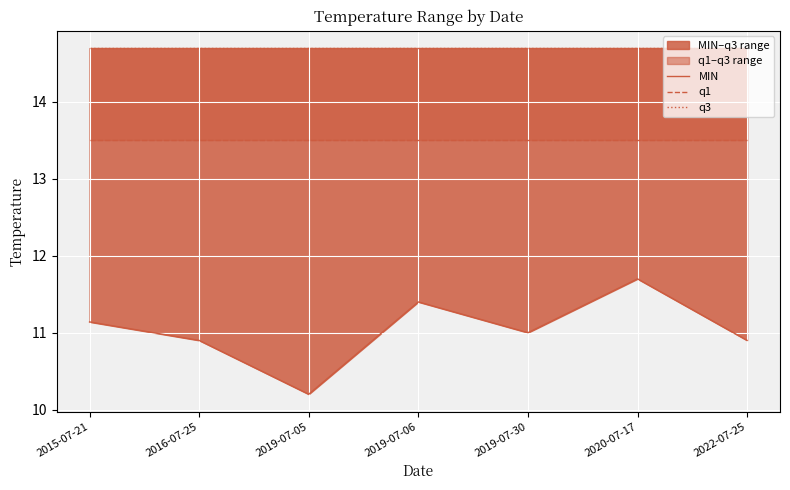

True or false: MIN and q1 cross at least once.

False